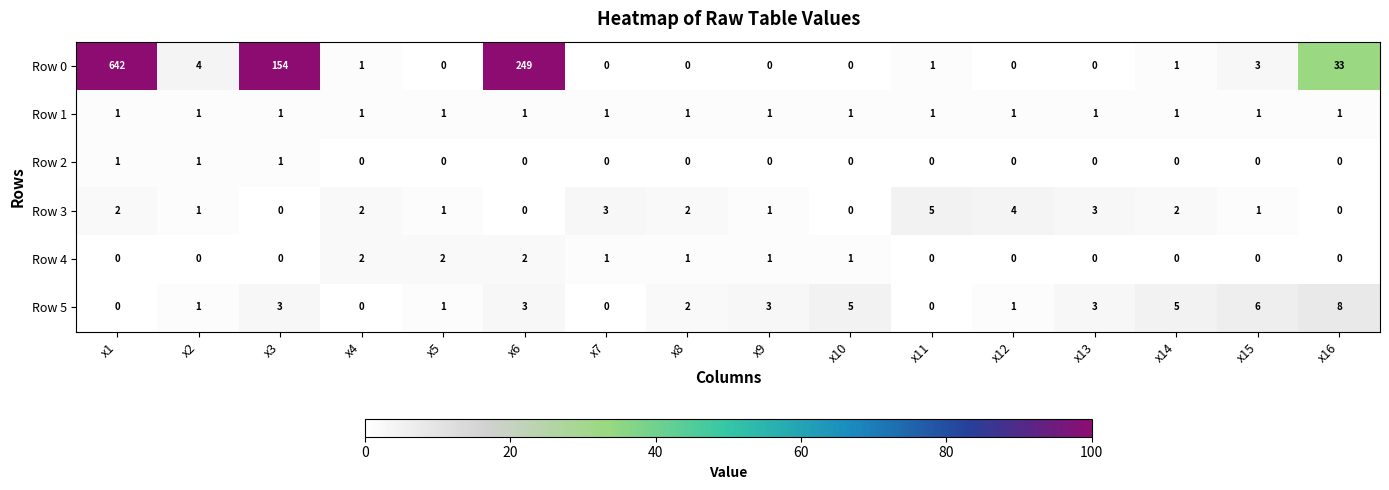

How many values in Row 5 are above zero?

12